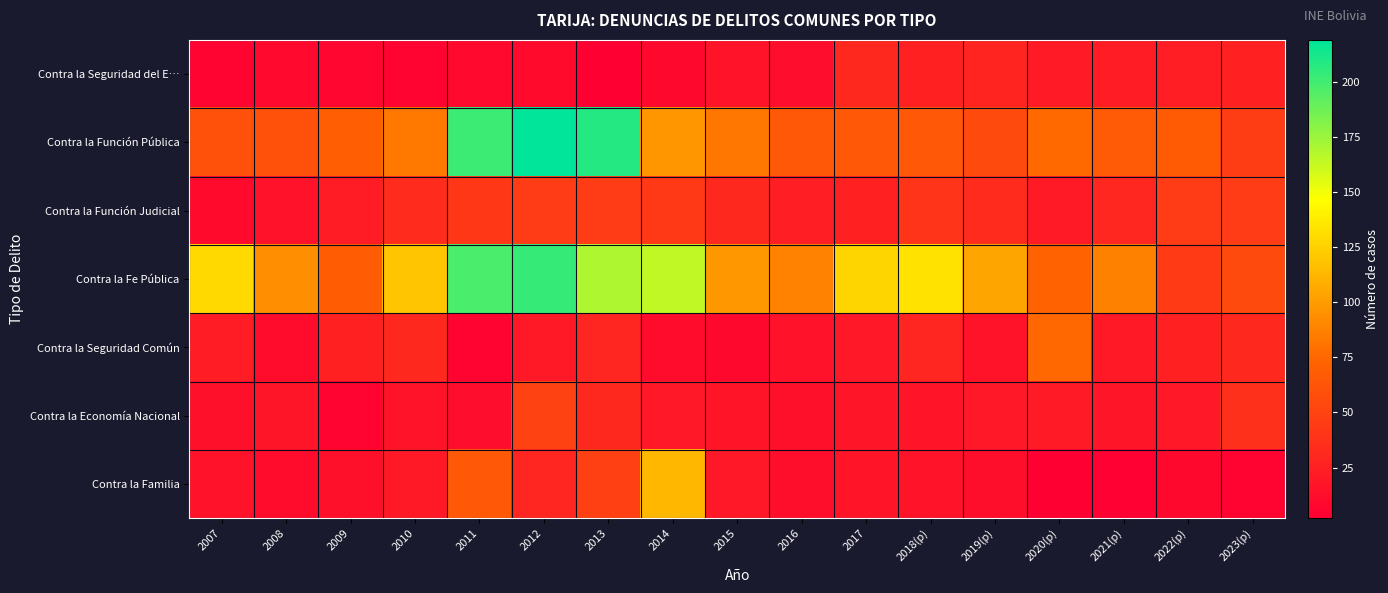

Which label corresponds to the largest value in the chart?

2012